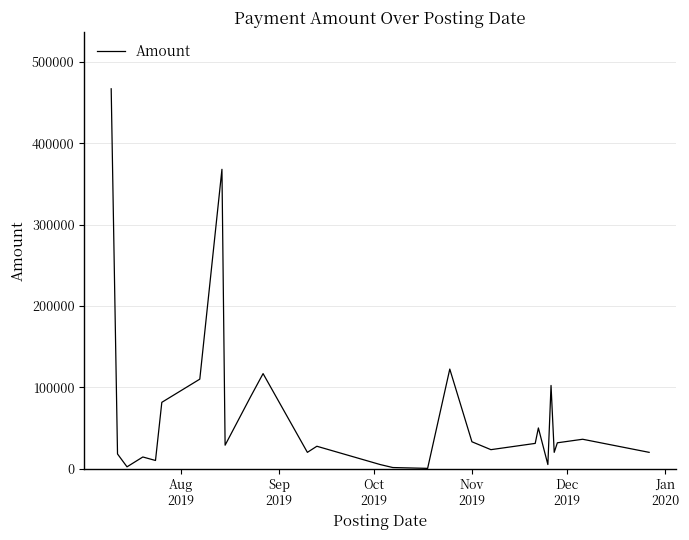

What is the difference between the maximum and minimum values?

466700